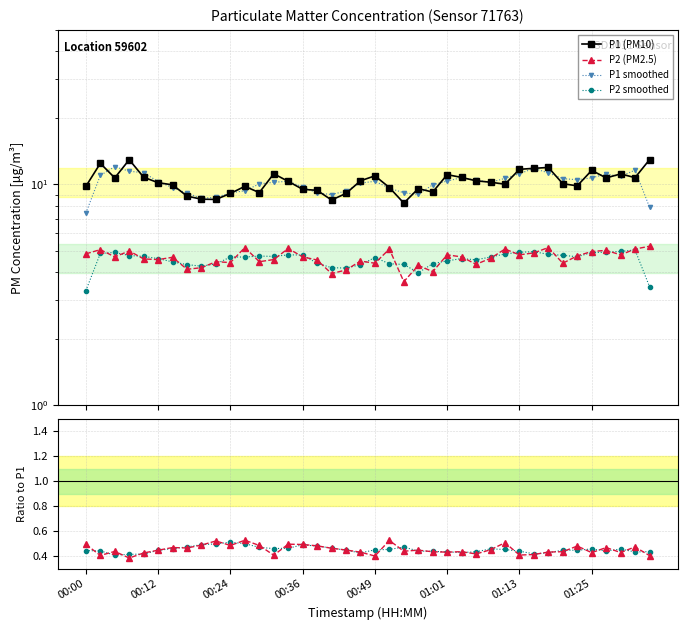

What is the difference between the second highest and minimum values in the P2/P1 series?

0.1